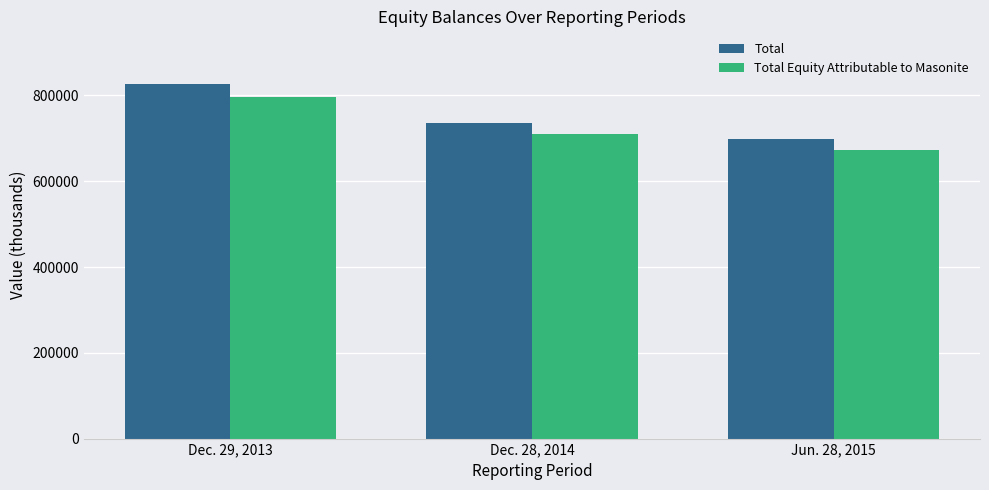

Count the number of categories in the chart.

3